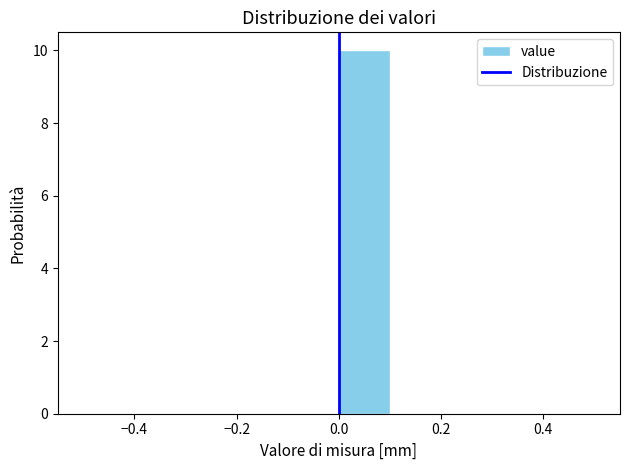

Reading left to right, list every bar in this chart as the range it spans on the x-axis followed by its height. The values are not printed on the chart, so give them approximately, as read against the axis.

-0.5 to -0.4: 0
-0.4 to -0.3: 0
-0.3 to -0.2: 0
-0.2 to -0.1: 0
-0.1 to 0.0: 0
0.0 to 0.1: 10
0.1 to 0.2: 0
0.2 to 0.3: 0
0.3 to 0.4: 0
0.4 to 0.5: 0